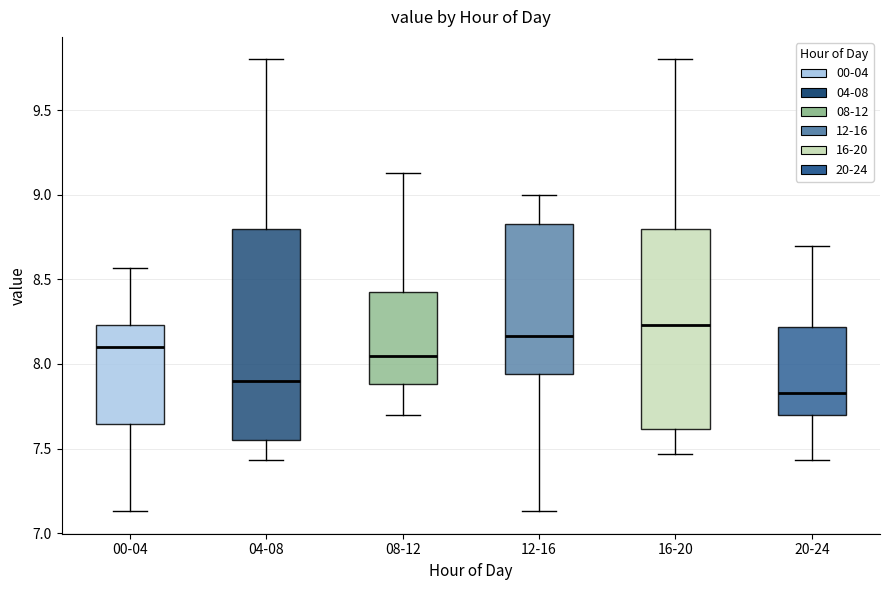

Where does the median line of the box for 20-24 sit on the y-axis? The values are not printed on the chart, so give them approximately, as read against the axis.

7.85